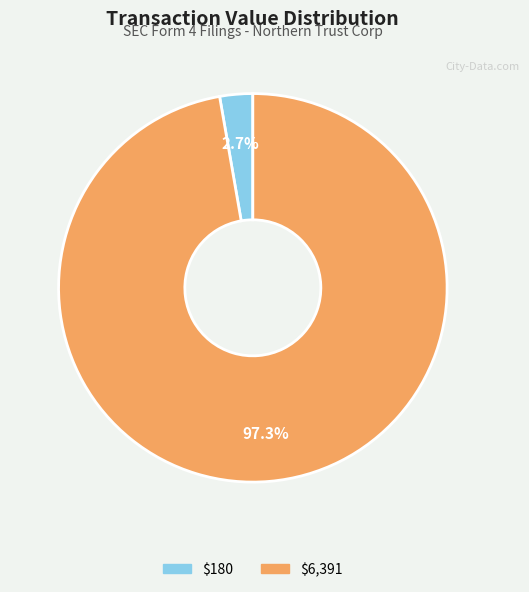

Does any single category account for the majority?

Yes